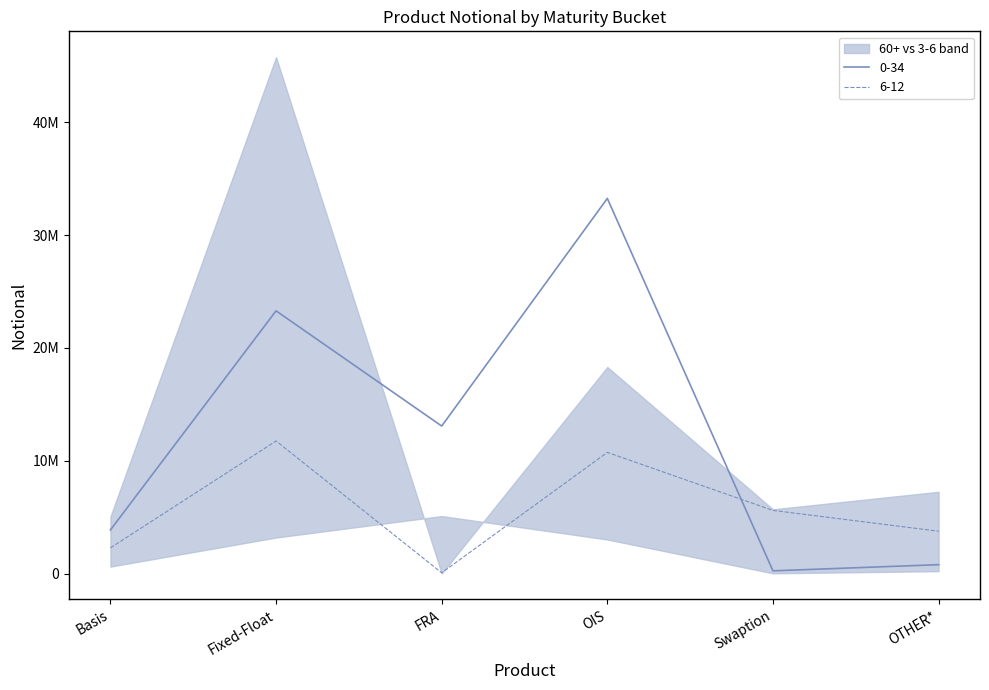

At which category is the sum across all series the highest?

Fixed-Float